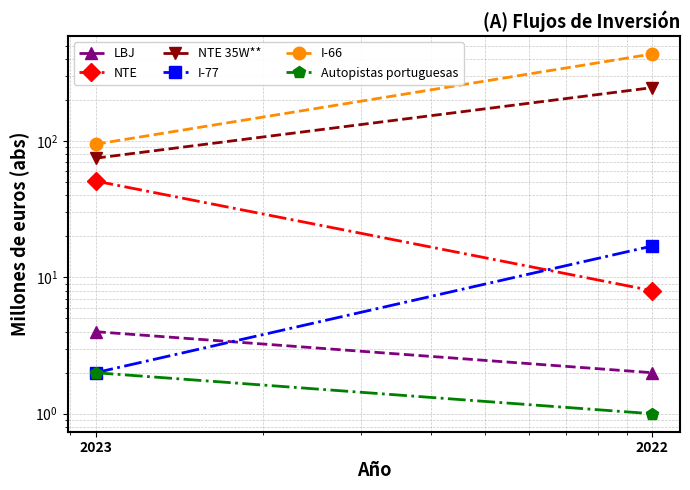

Which series has the largest range (max minus min)?

I-66